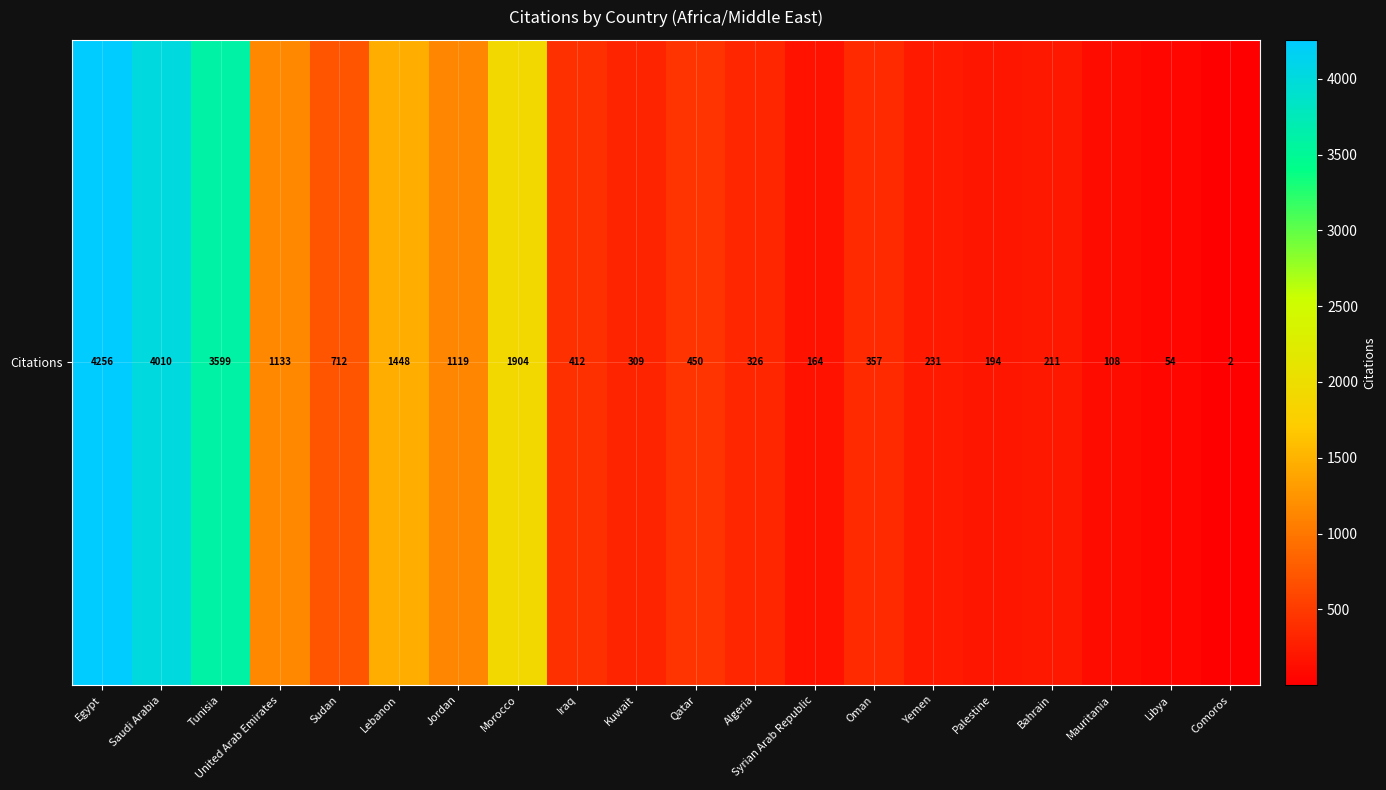

What is the maximum value shown in the chart?

4256